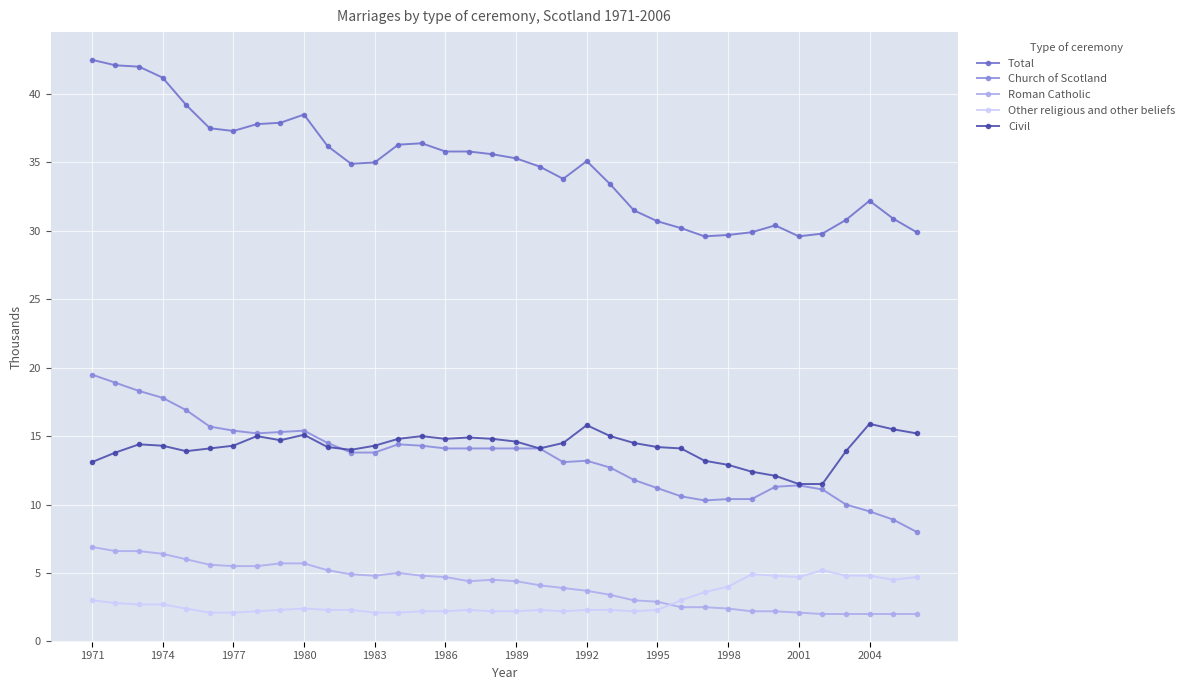

What is the average value of the Total series?

34.7